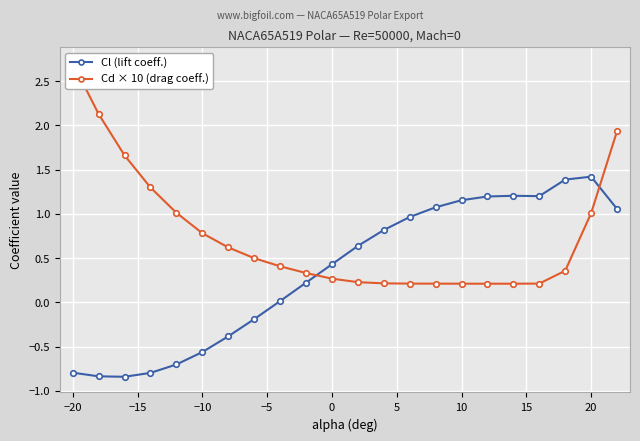

What is the greatest value displayed?

2.7